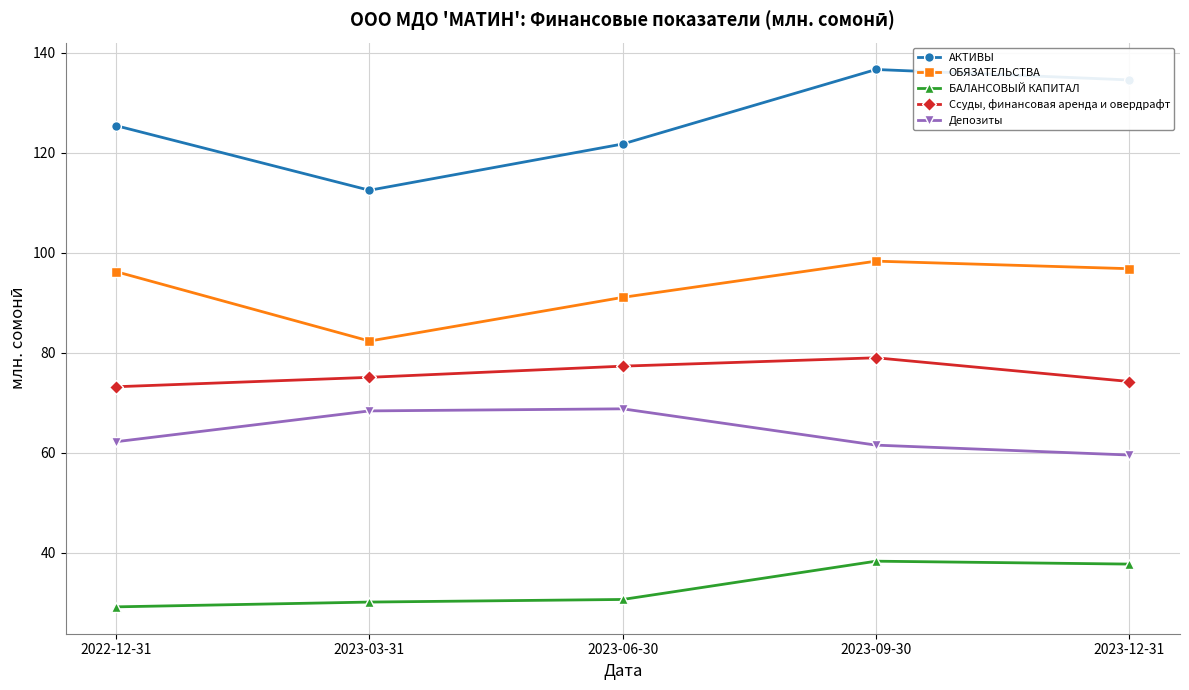

What is the maximum value shown in the chart?

136.6